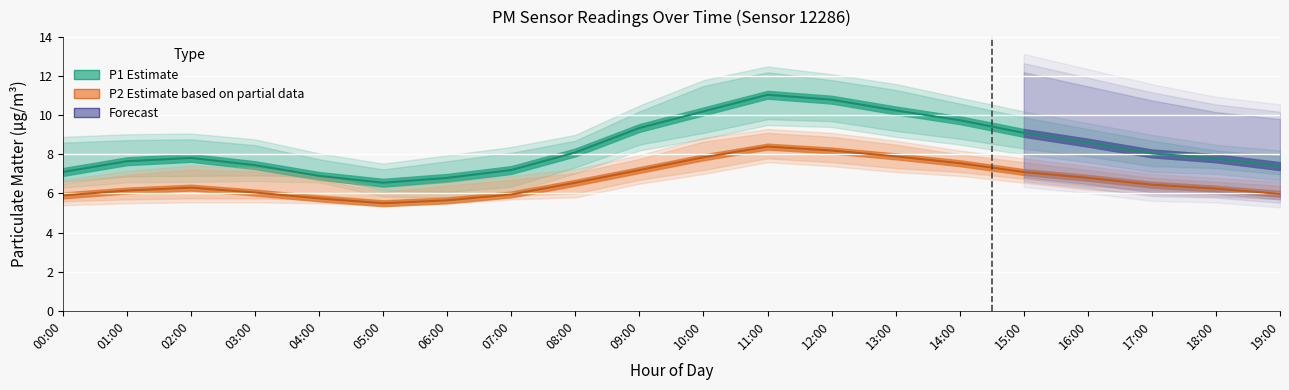

True or false: P1_lower and P2_lower cross at least once.

False